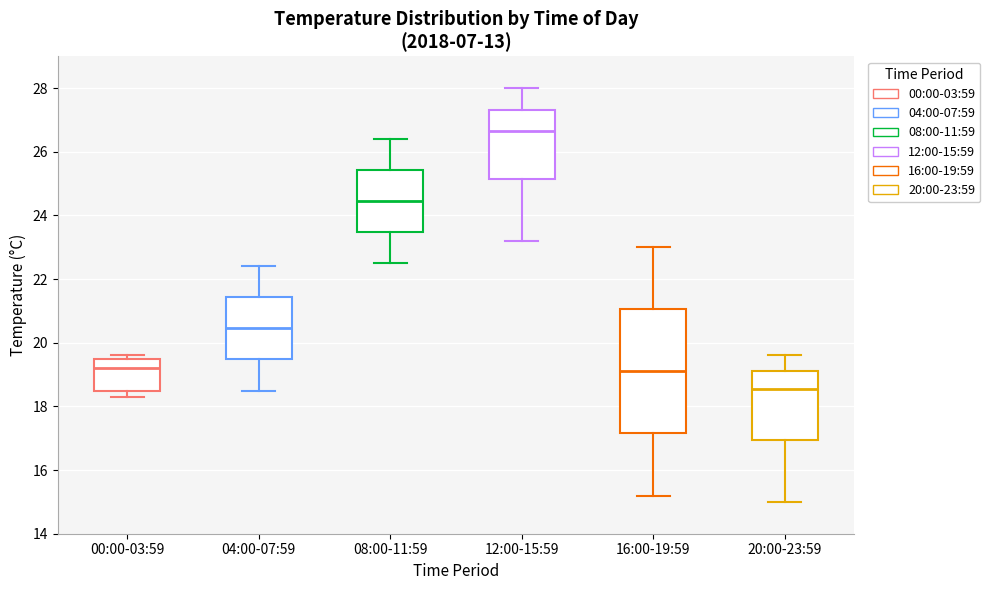

Which box has the lowest median line?

20:00-23:59